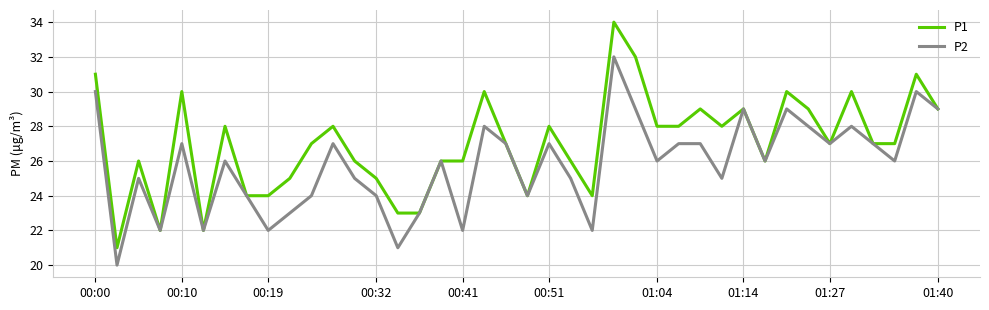

What is the lowest value of the P2 series?

20